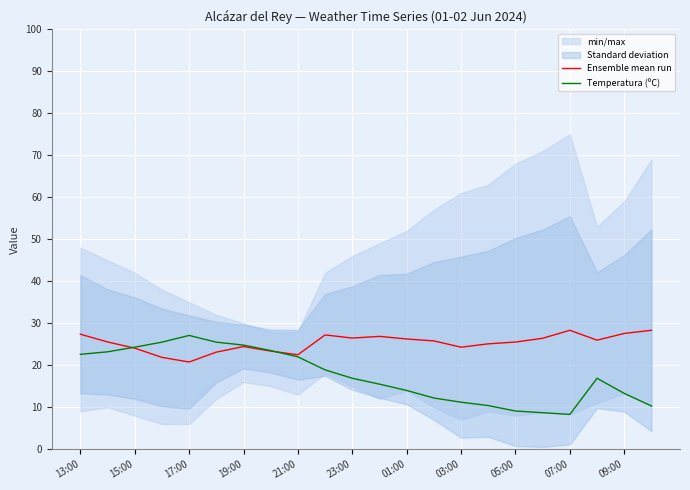

The Ensemble mean run series shows 22.5 at 21:00. True or false?

True